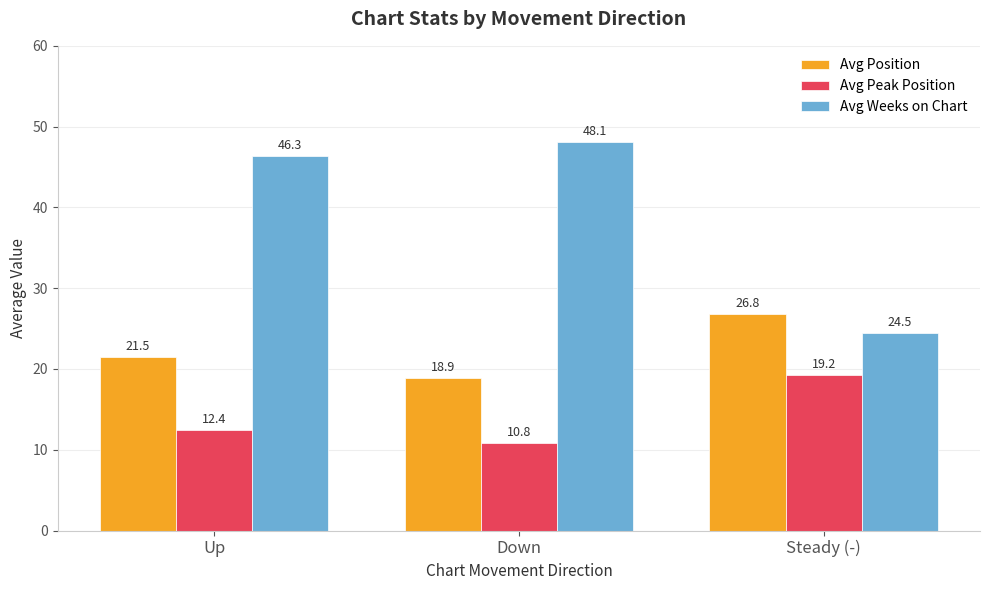

At which label is Avg Weeks on Chart closest to 36?

Up